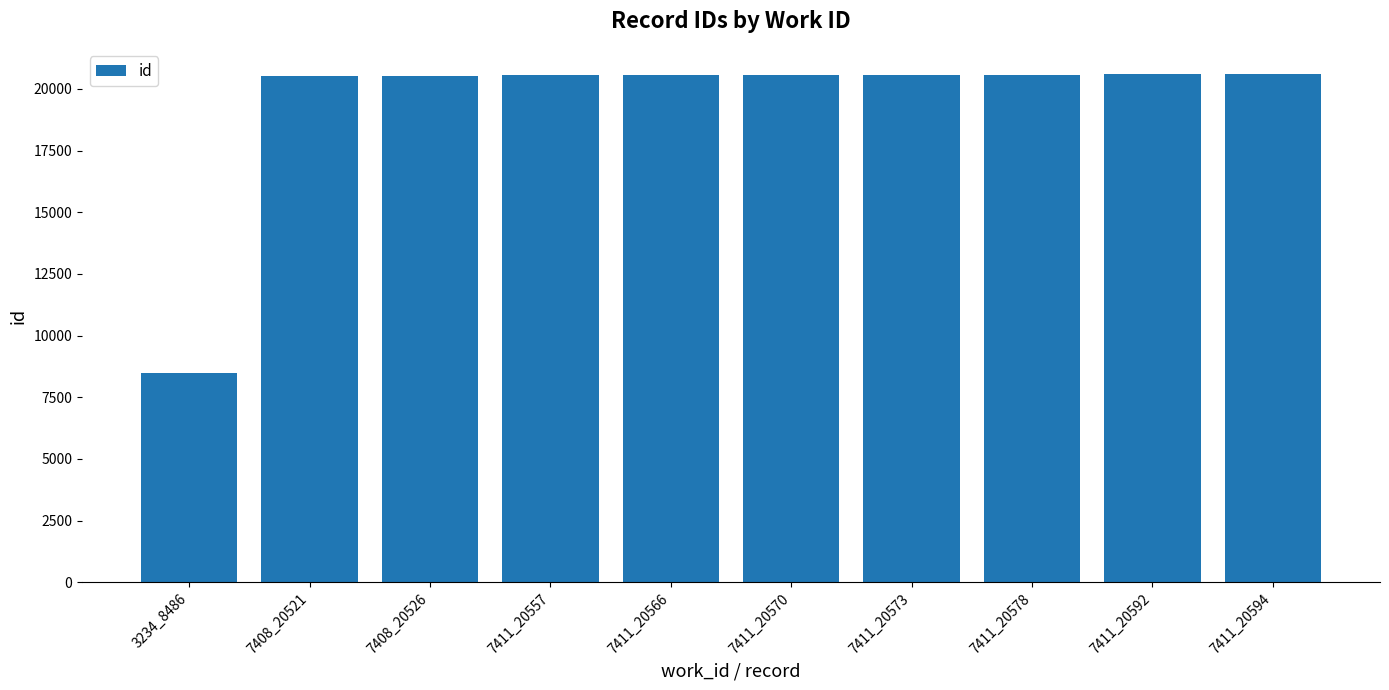

What is the approximate value at 3234_8486, to the nearest 100?

8500